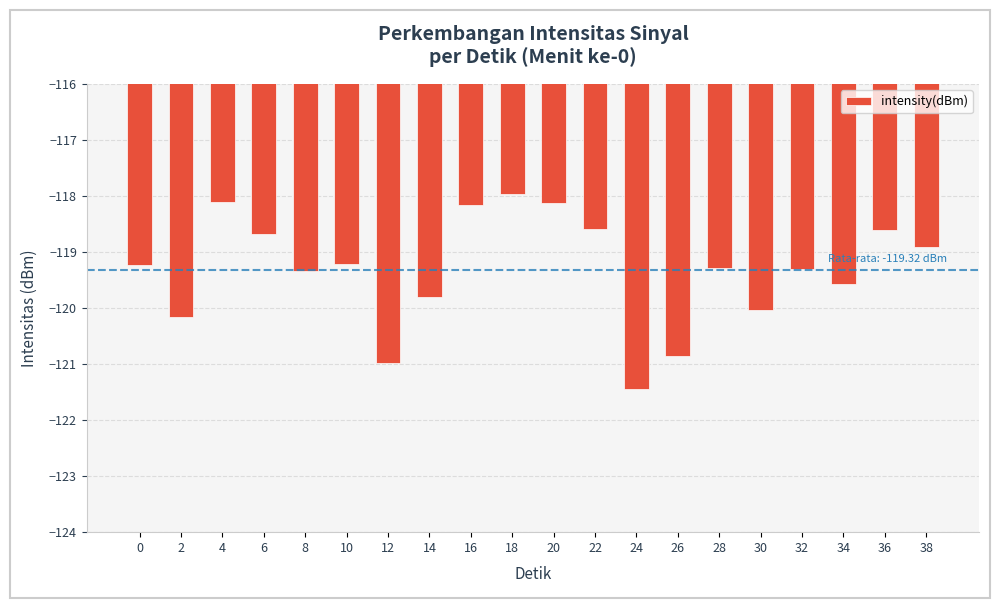

At which label does the data first exceed -119?

4